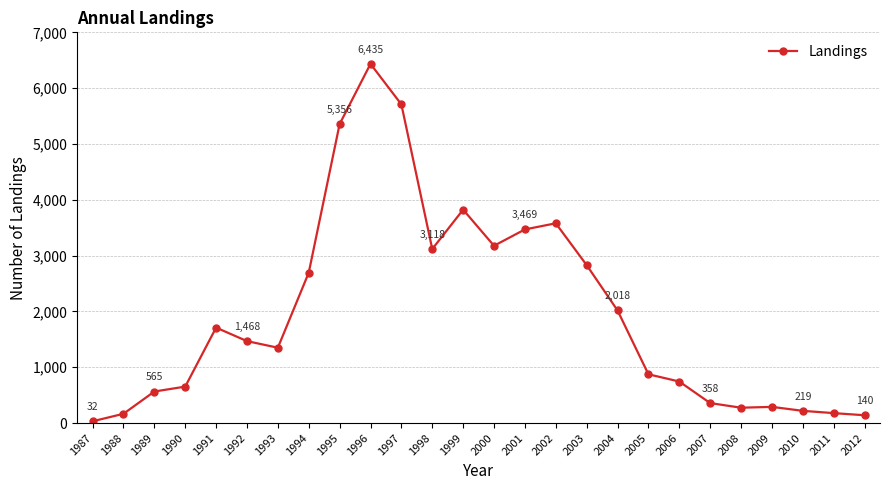

Approximately how many times larger is the value at 1989 compared to 1988?

3.4